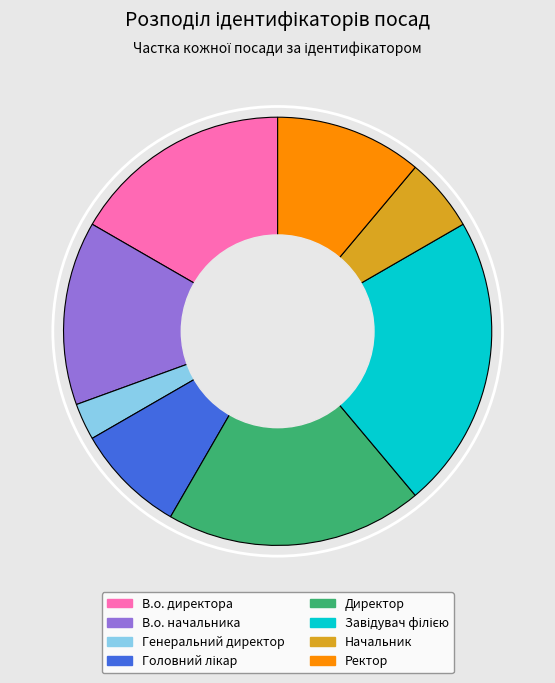

The В.о. начальника slice represents 23% of the pie. True or false?

False